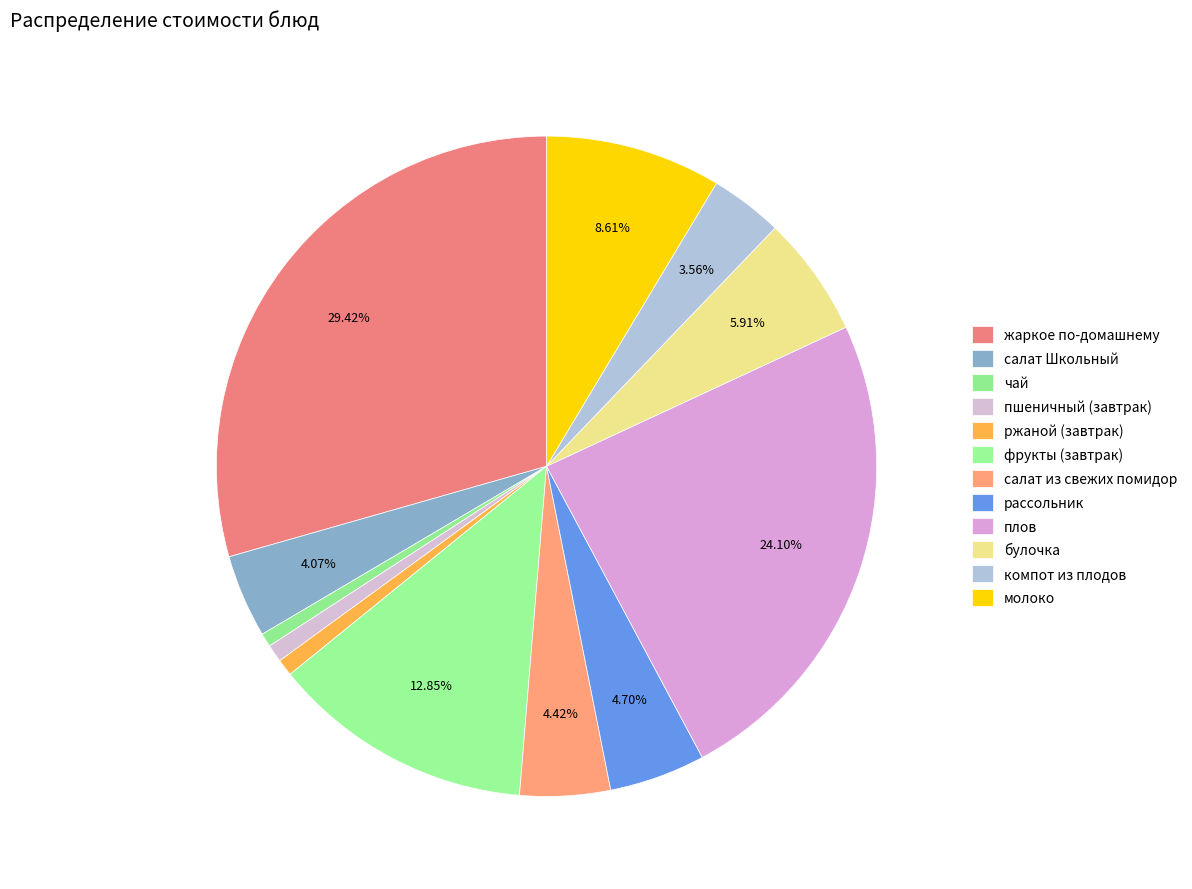

How many slices are in this pie chart?

12